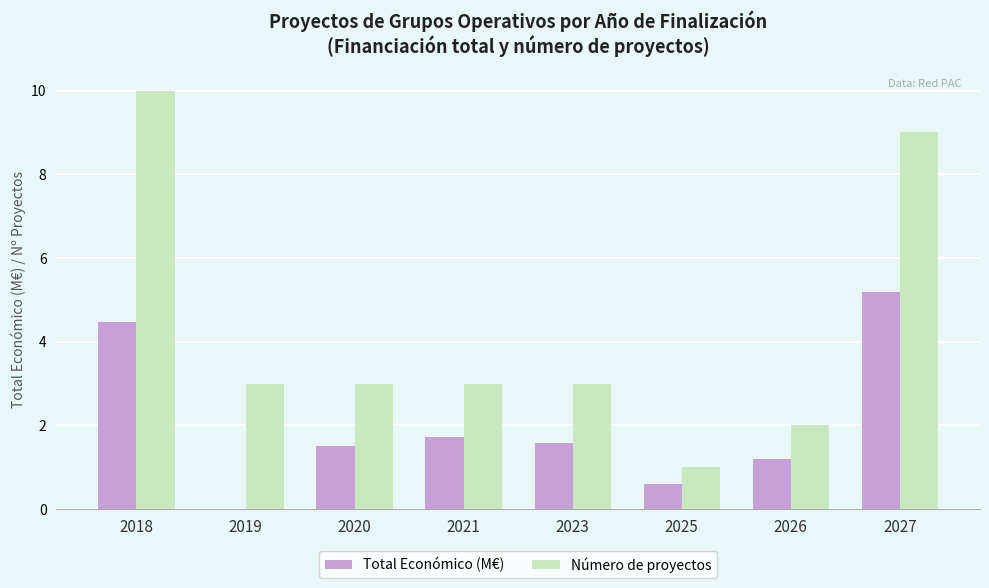

What are all the series names shown in the legend?

Total Económico (M€), Número de proyectos